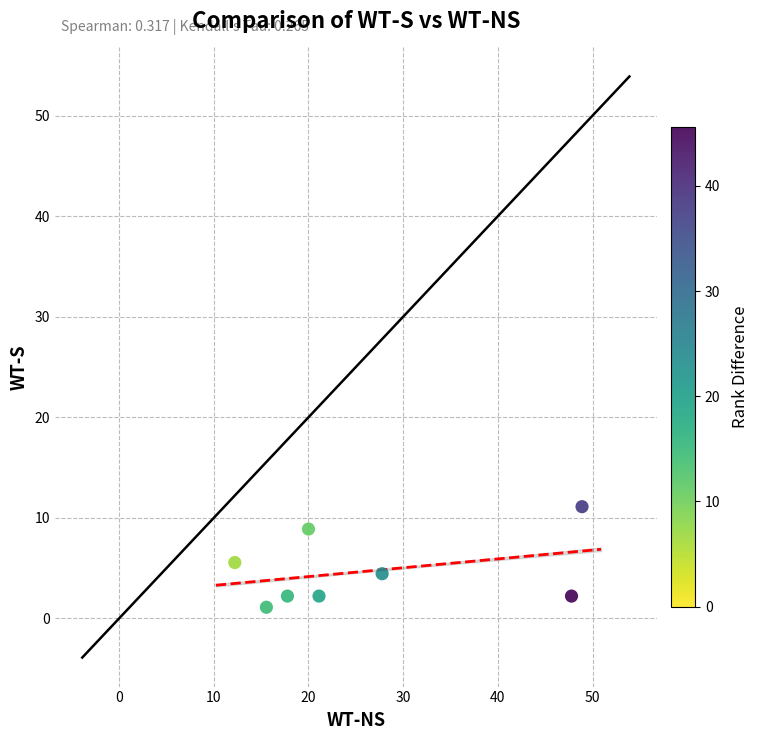

What is the range of Y values (max minus min)?

10.0